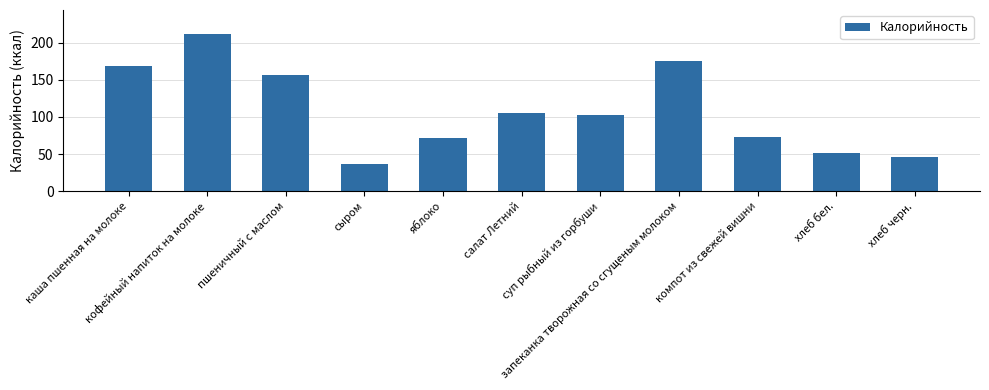

Which has a higher value, хлеб черн. or суп рыбный из горбуши?

суп рыбный из горбуши